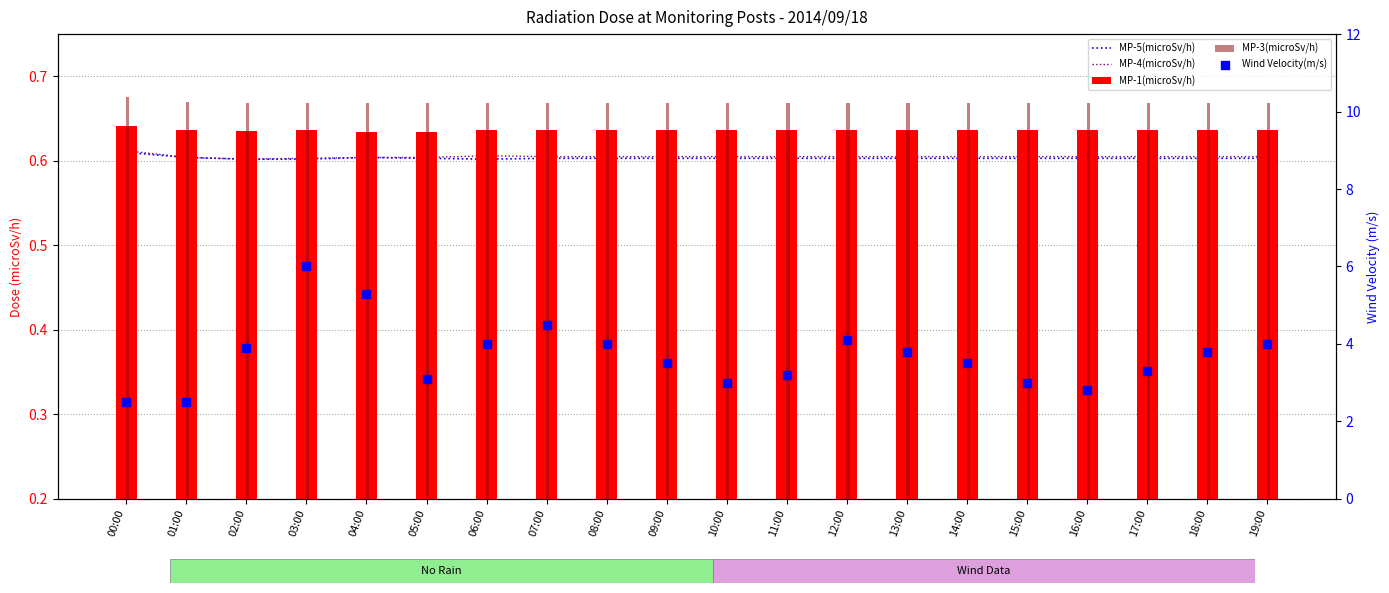

At how many categories does at least one series exceed 1?

20